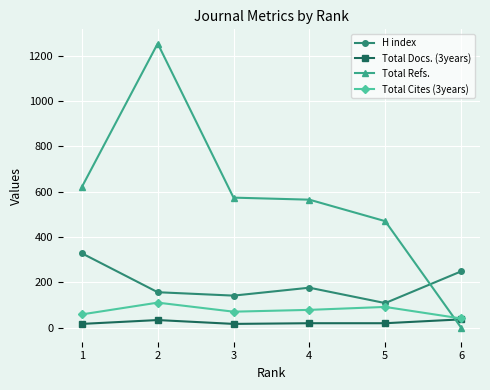

Where do H index and Total Refs. first cross each other?

5 and 6